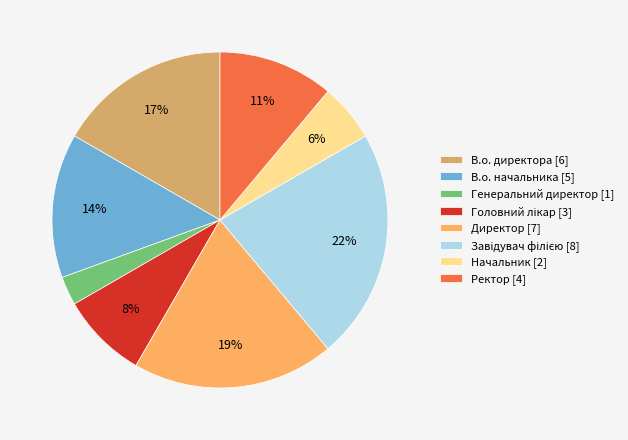

To the nearest percent, what is the difference between the largest and smallest slice percentages?

19%